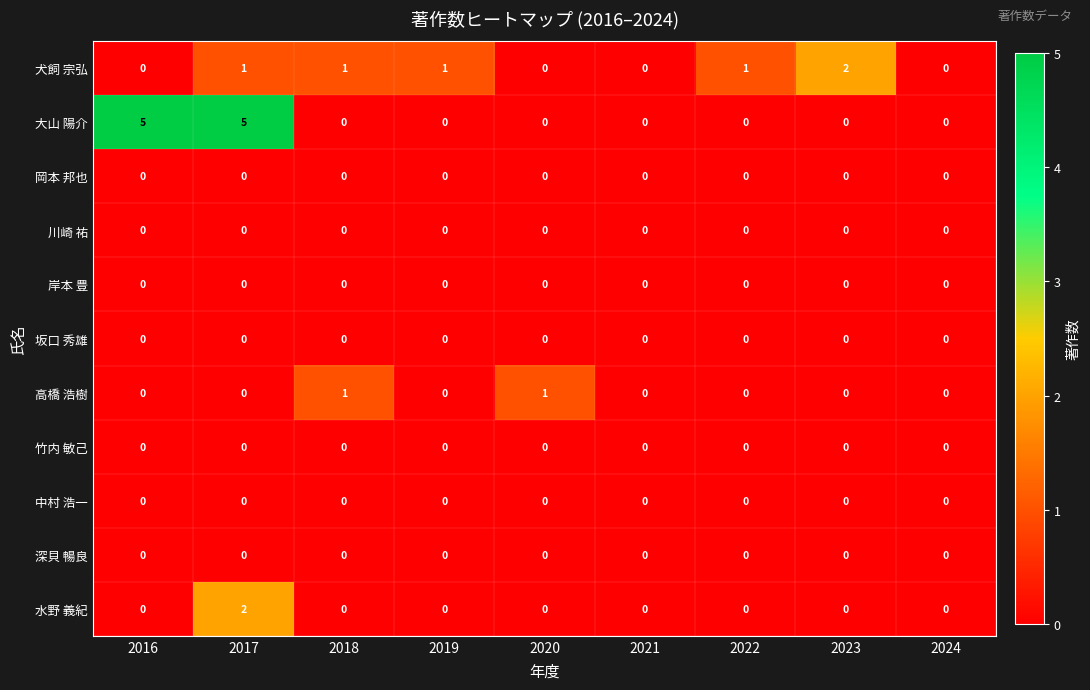

At which category is the sum across all series the highest?

2017